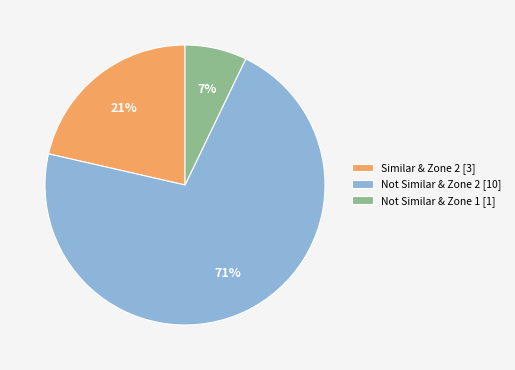

Is there any slice that represents more than half of the pie?

Yes